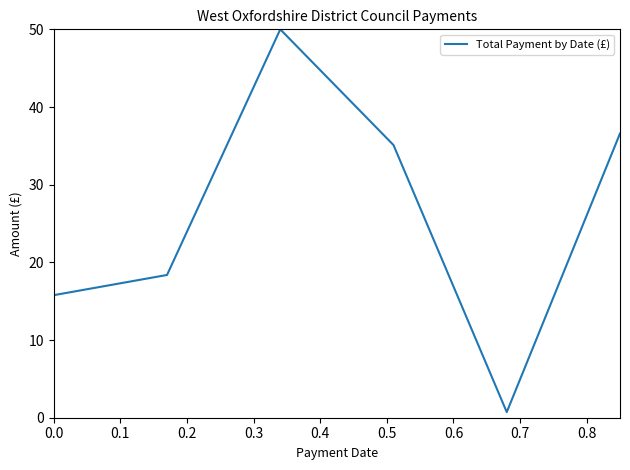

What is the difference between the second highest and second lowest values?

20.8